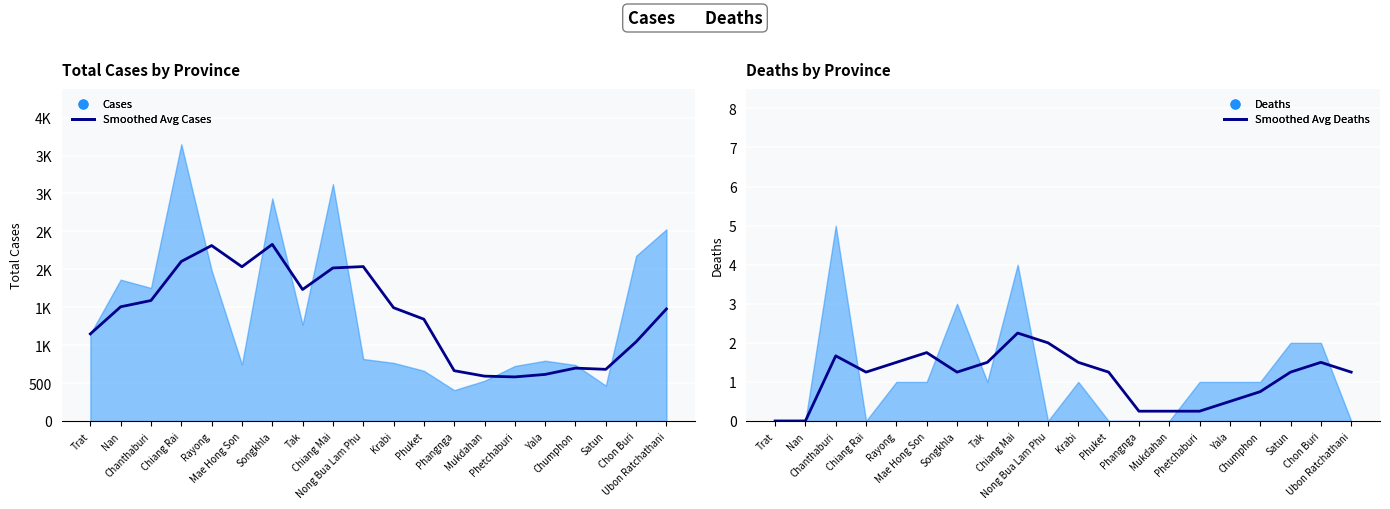

At how many categories does at least one series exceed 68?

20